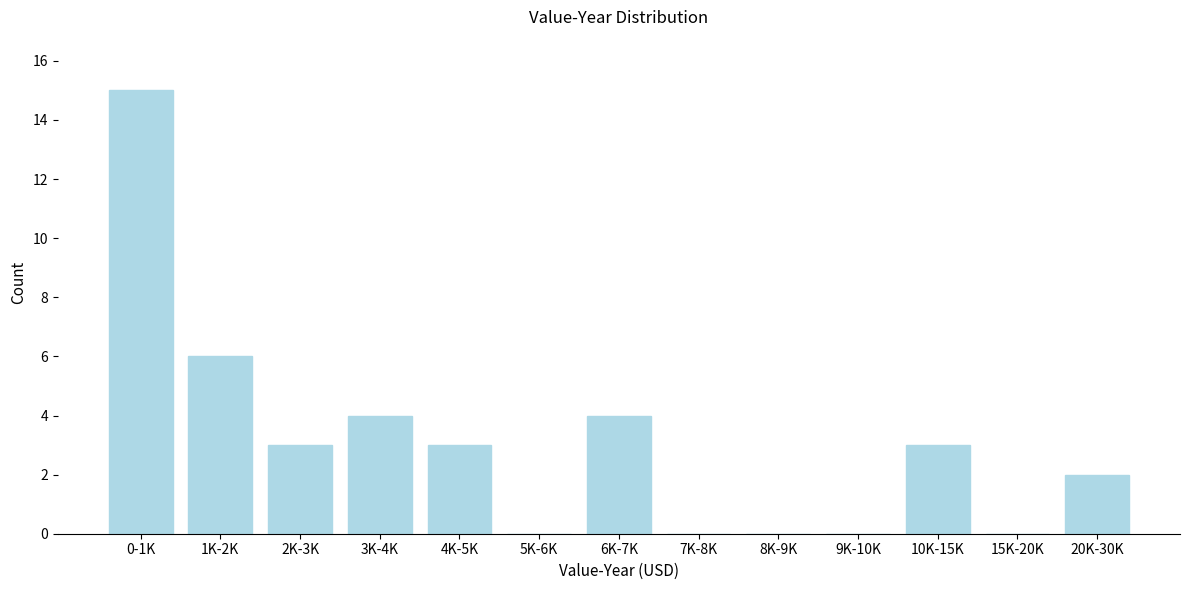

Reading left to right, extract all data points from this chart.

0-1K=15	1K-2K=6	2K-3K=3	3K-4K=4	4K-5K=3	5K-6K=0	6K-7K=4	7K-8K=0	8K-9K=0	9K-10K=0	10K-15K=3	15K-20K=0	20K-30K=2